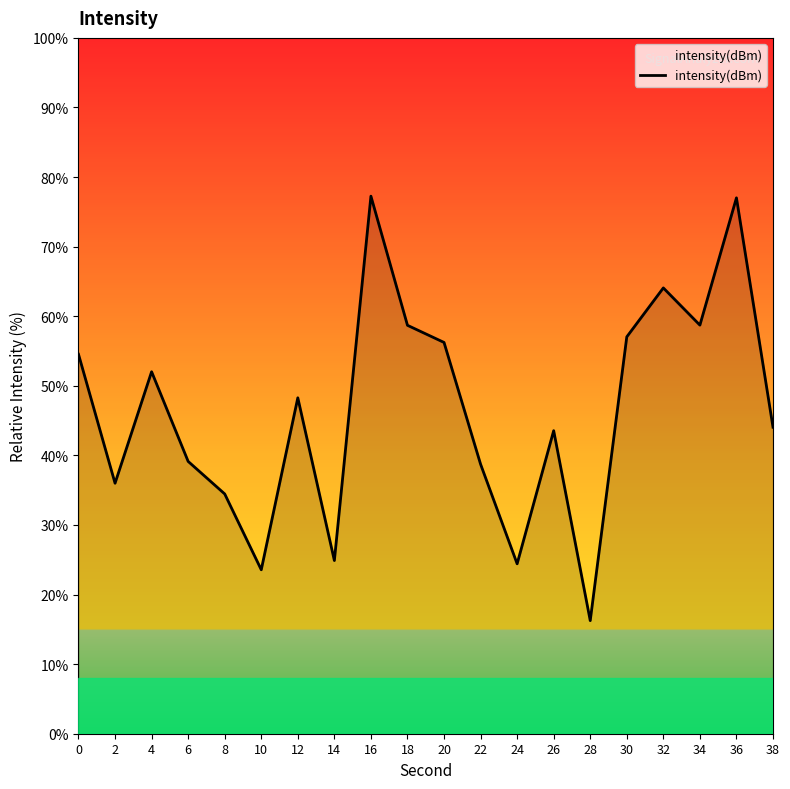

The value at 38 is 15.6. True or false?

False